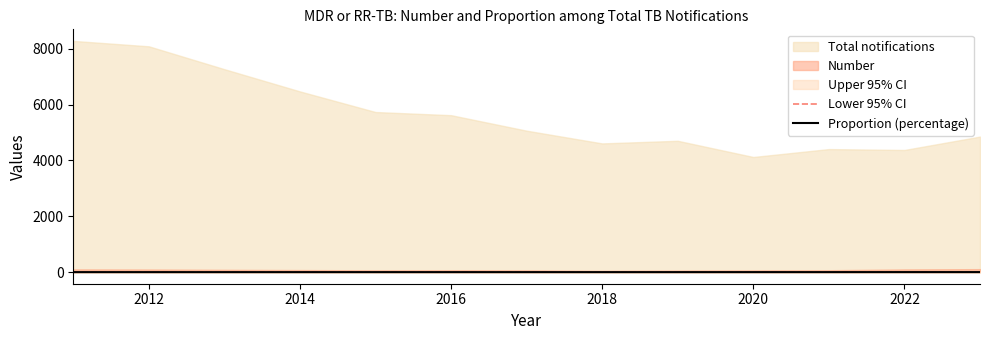

Is the value of Proportion (percentage) at 10 greater than the value of Lower 95% CI at 2024?

Yes